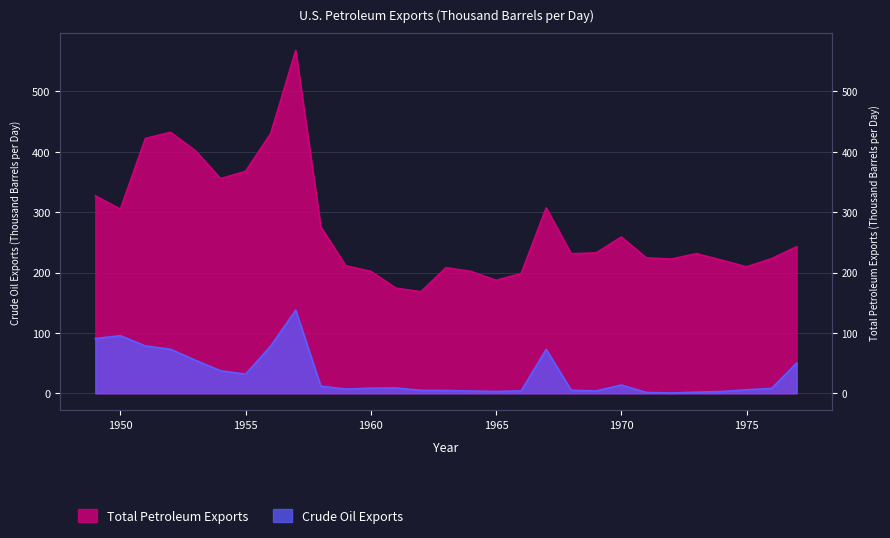

In Total Petroleum Exports, how many points are lower than both neighbors (excluding endpoints)?

7